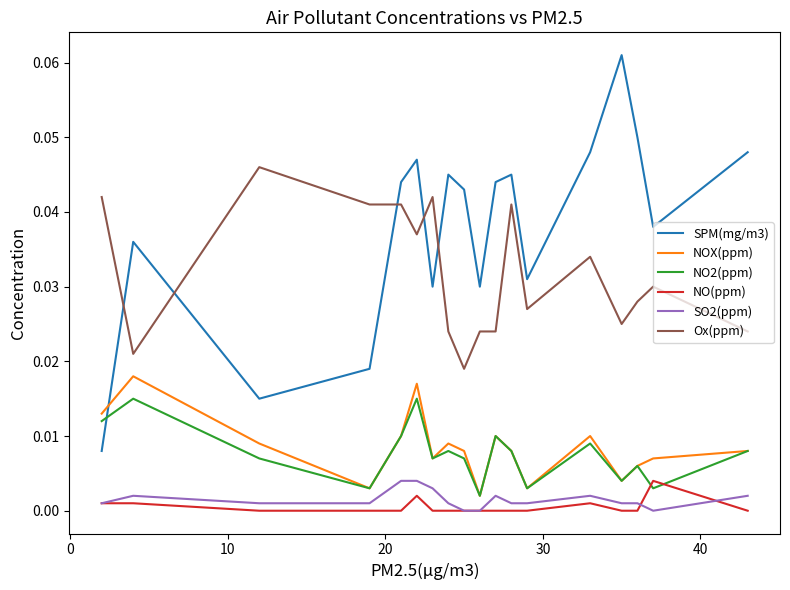

Which series has the largest total across all categories?

SPM(mg/m3)